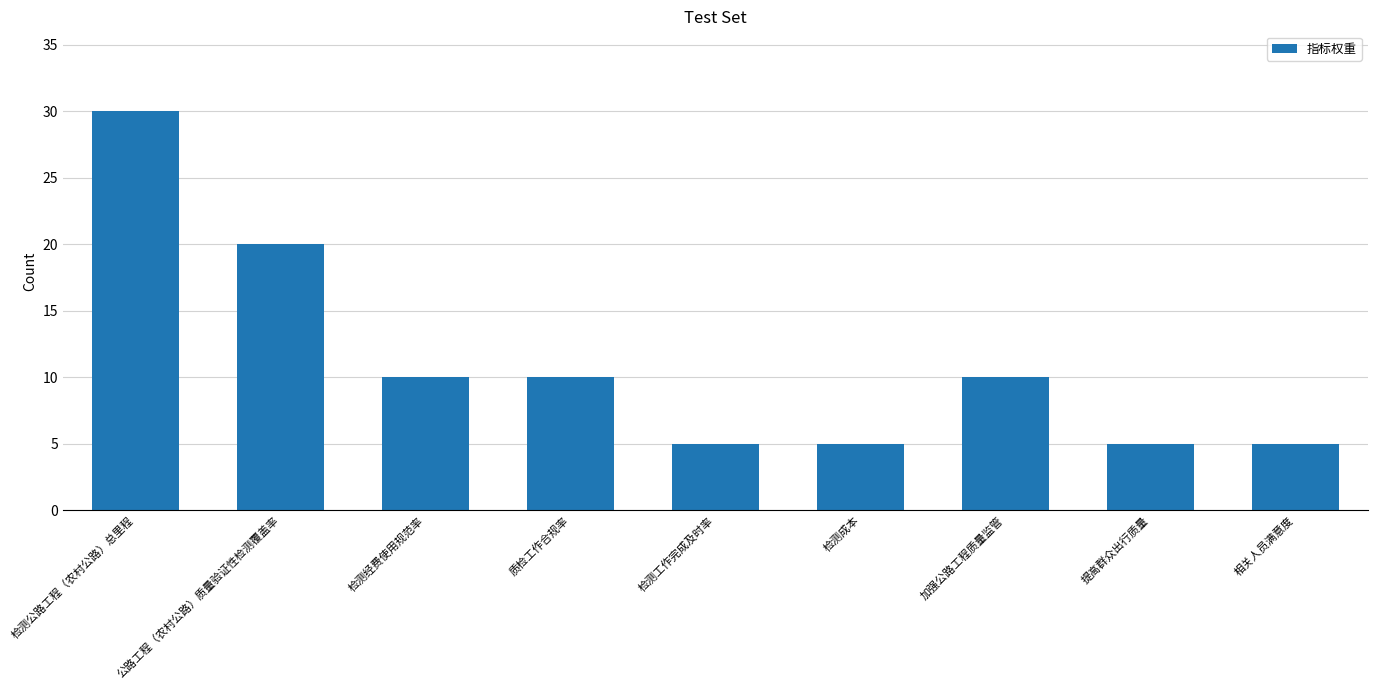

What is the minimum value shown in the chart?

5